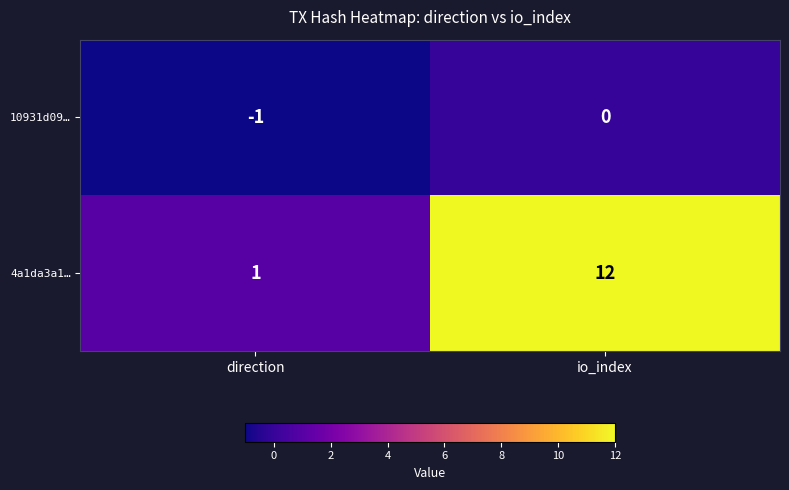

Is it true that 4a1da3a1… equals 12 at io_index?

True